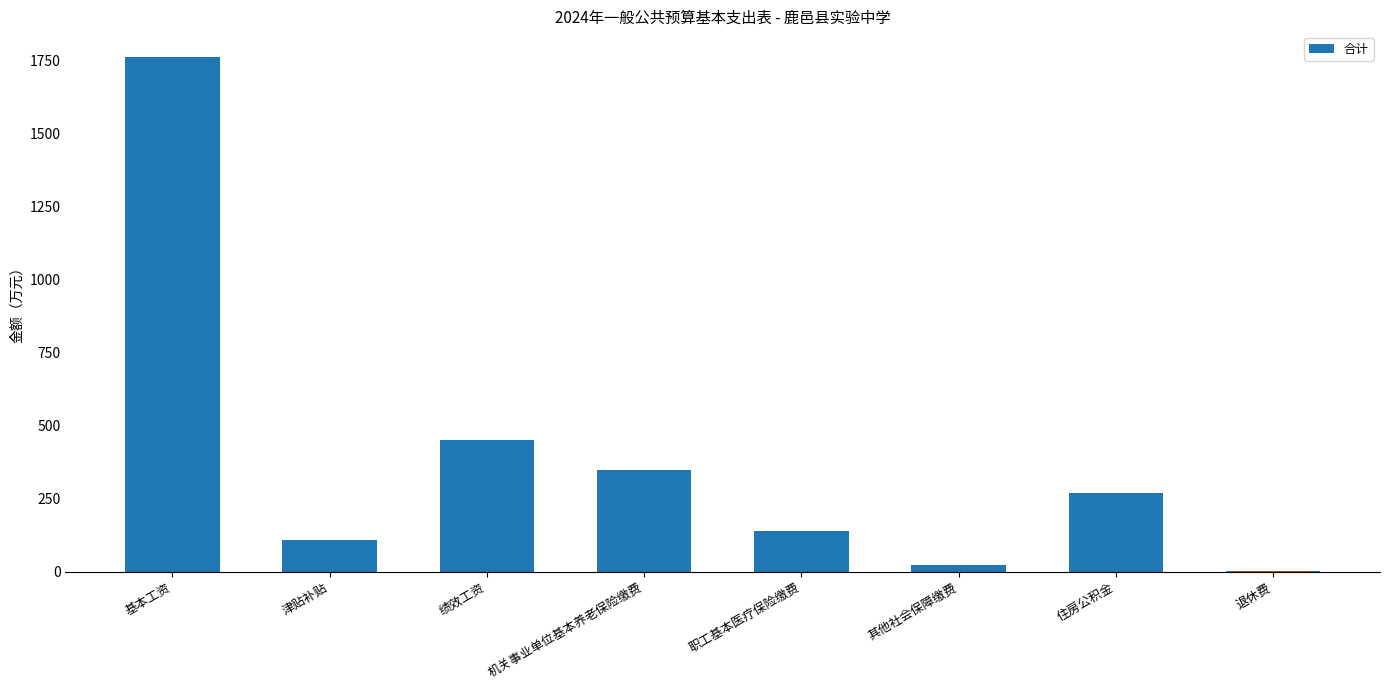

What is the change in value from 绩效工资 to 职工基本医疗保险缴费?

-310.6